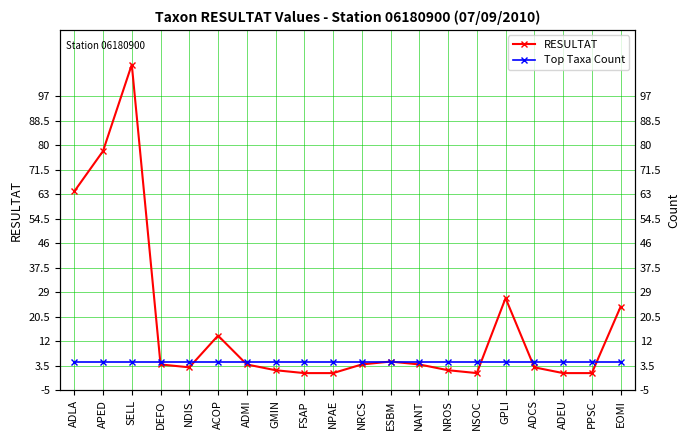

True or false: Top Taxa Count has more than 1 points higher than both neighbors.

False